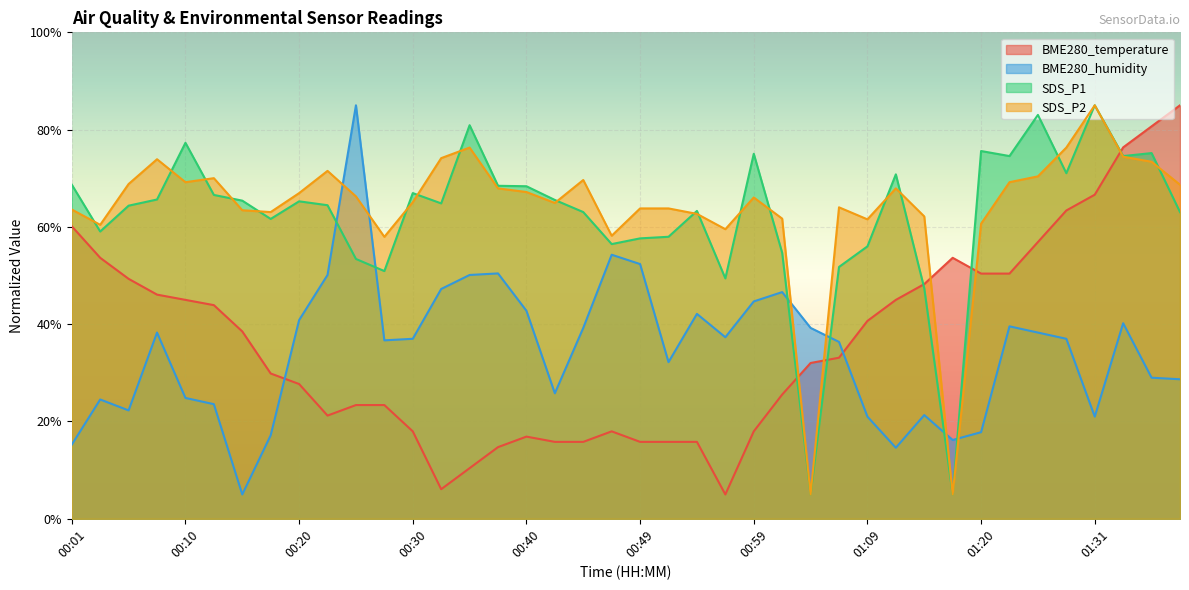

At which category is the sum across all series the highest?

01:34